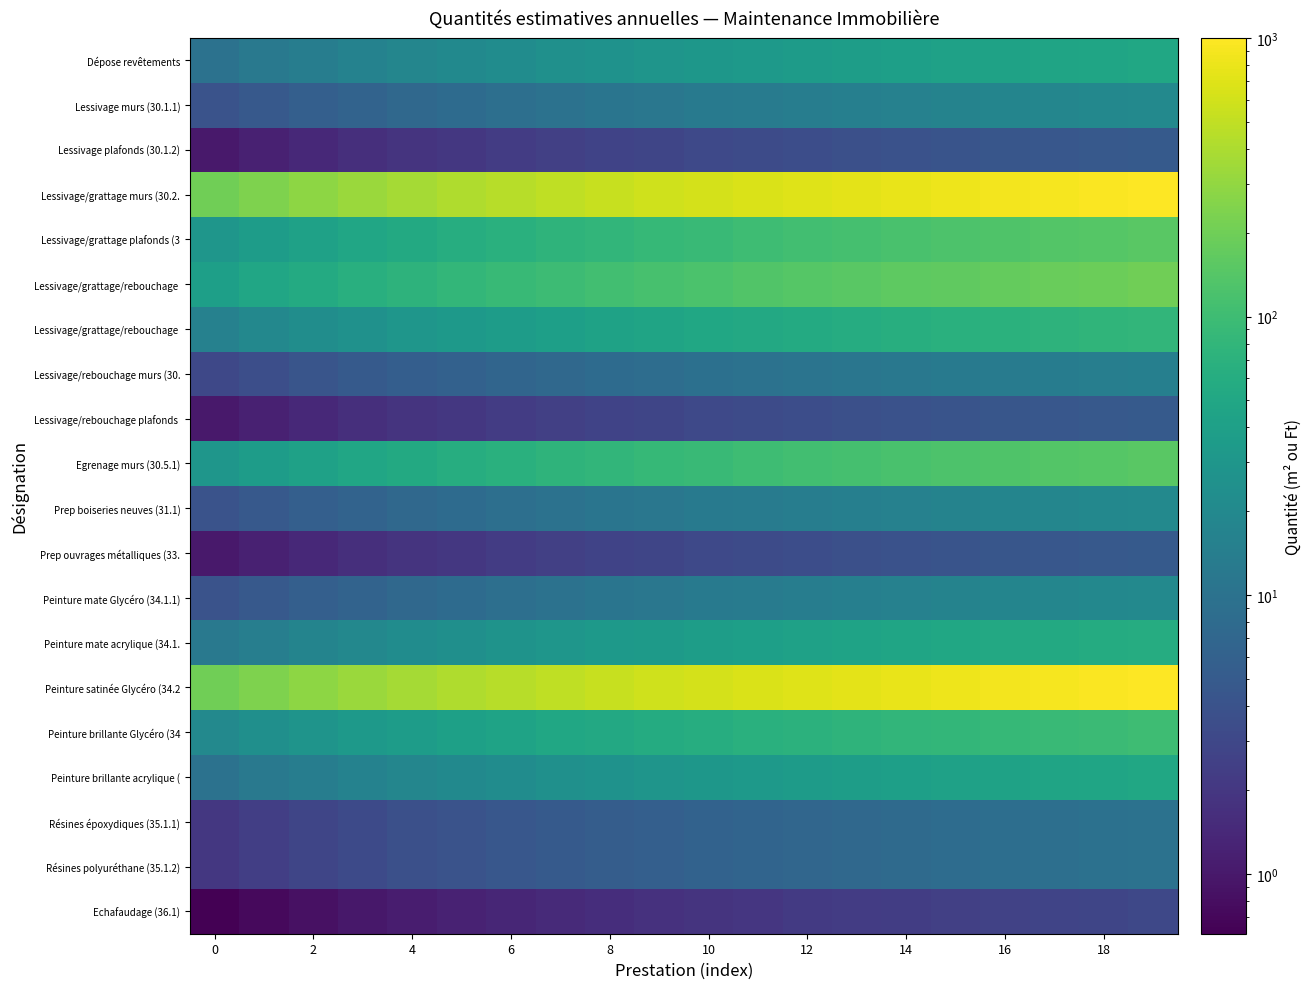

What is the total value across all series at 17?

2704.3